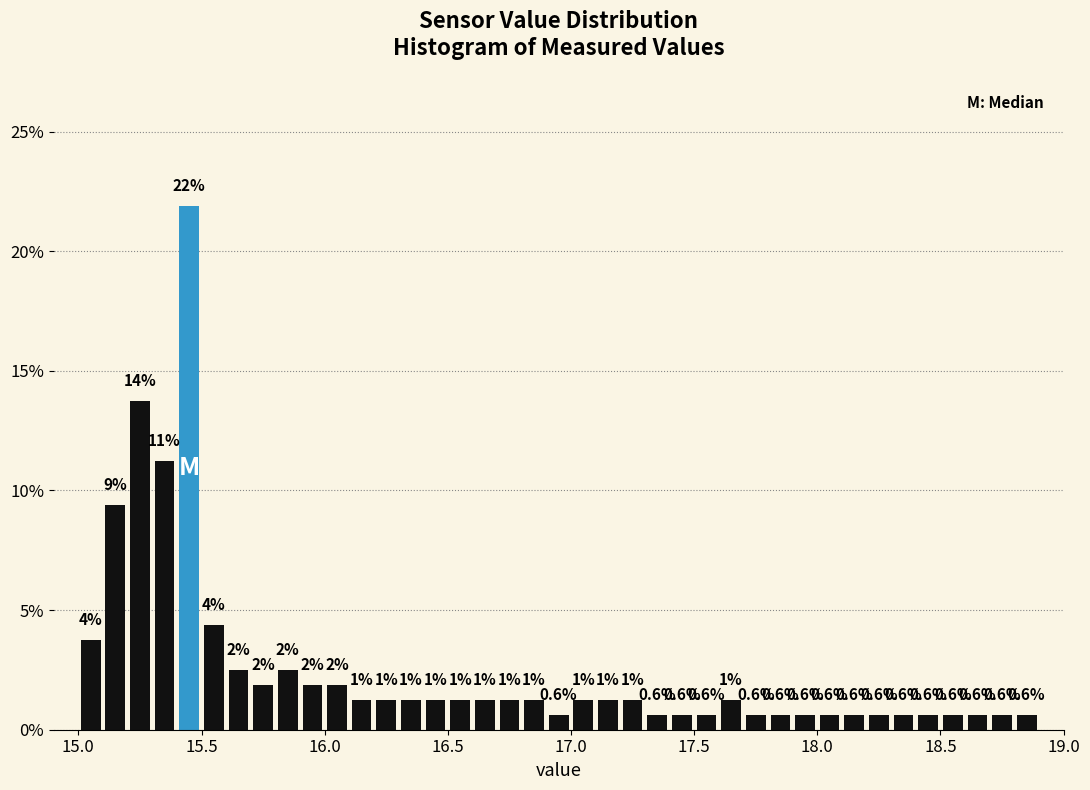

Read against the x-axis, roughly where is the centre of the tallest bar?

15.45